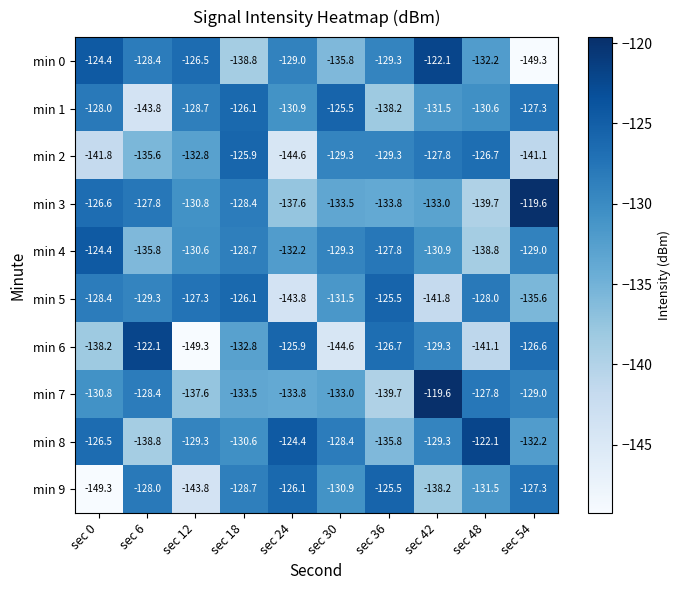

What is the total value across all series at sec 54?

-1317.0